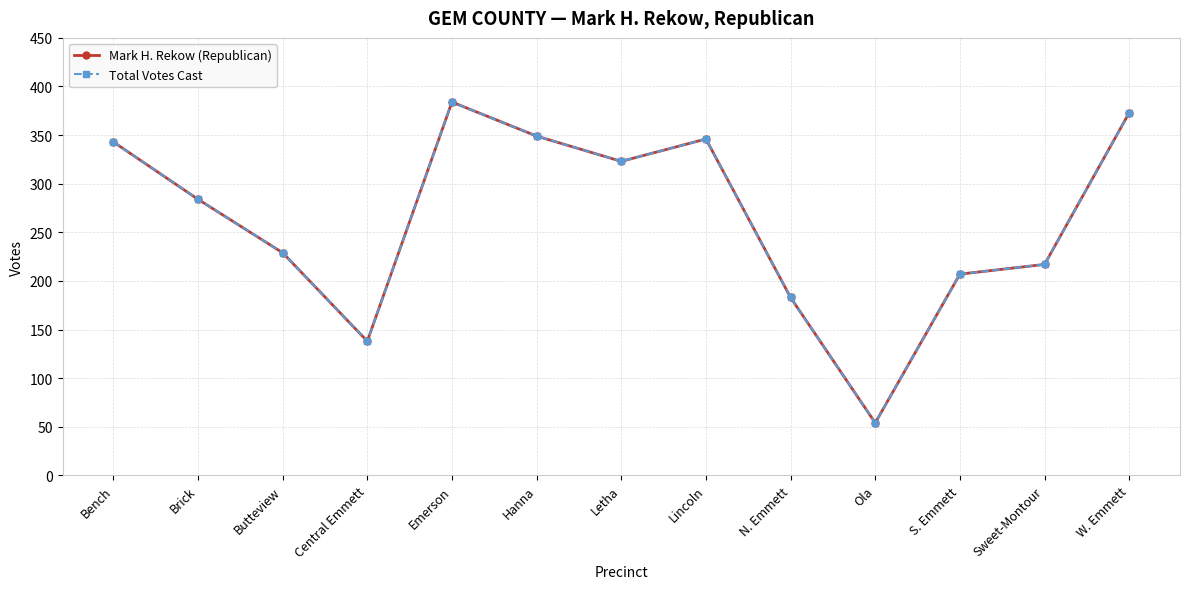

Does the chart have visible grid lines?

Yes